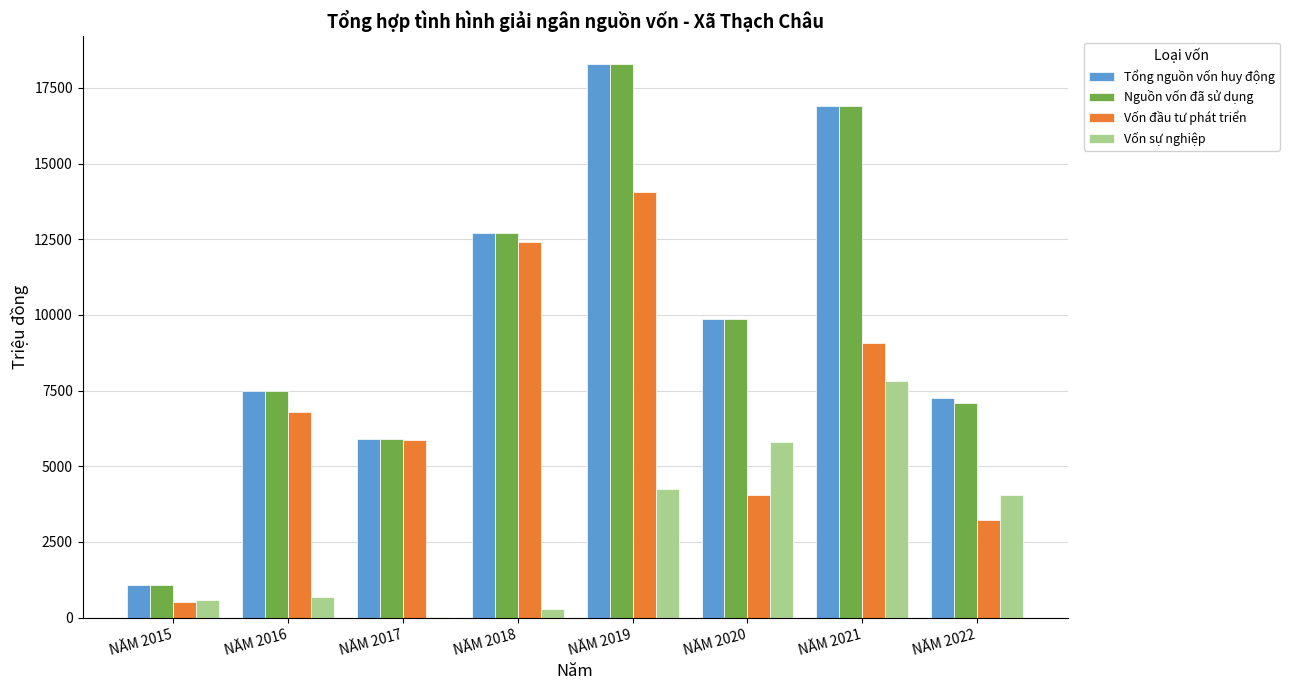

Reading right to left, extract all data points from this chart.

Tổng nguồn vốn huy động: NĂM 2022=7266.2	NĂM 2021=16905.5	NĂM 2020=9865.3	NĂM 2019=18289.3	NĂM 2018=12722.1	NĂM 2017=5891.8	NĂM 2016=7494.4	NĂM 2015=1075.7
Nguồn vốn đã sử dụng: NĂM 2022=7101.2	NĂM 2021=16905.5	NĂM 2020=9865.3	NĂM 2019=18289.3	NĂM 2018=12722.1	NĂM 2017=5891.8	NĂM 2016=7494.4	NĂM 2015=1075.7
Vốn đầu tư phát triển: NĂM 2022=3228.3	NĂM 2021=9089.3	NĂM 2020=4055.4	NĂM 2019=14050.2	NĂM 2018=12420.5	NĂM 2017=5872.8	NĂM 2016=6802.4	NĂM 2015=501.2
Vốn sự nghiệp: NĂM 2022=4037.9	NĂM 2021=7816.2	NĂM 2020=5809.9	NĂM 2019=4239.1	NĂM 2018=301.6	NĂM 2017=19.0	NĂM 2016=692.0	NĂM 2015=574.5